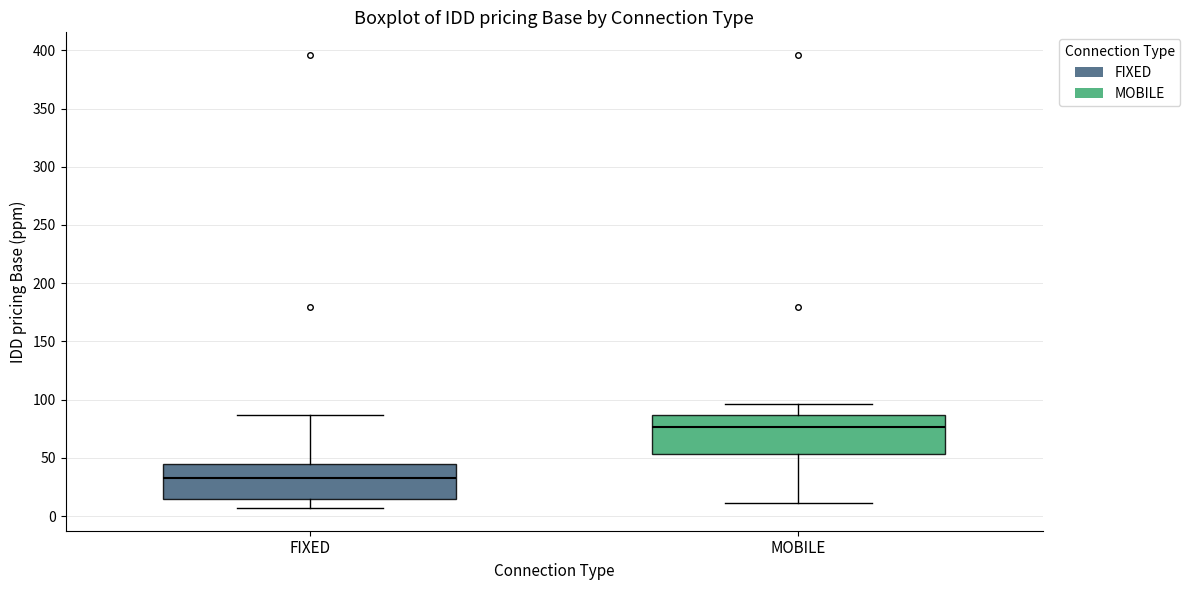

Reading left to right, read every box against the y-axis: the position of its median line, the range the box covers, and the ends of its whiskers. The values are not printed on the chart, so give them approximately, as read against the axis.

FIXED: median 30, box 15 to 45, whiskers 5 to 85
MOBILE: median 75, box 55 to 85, whiskers 10 to 95